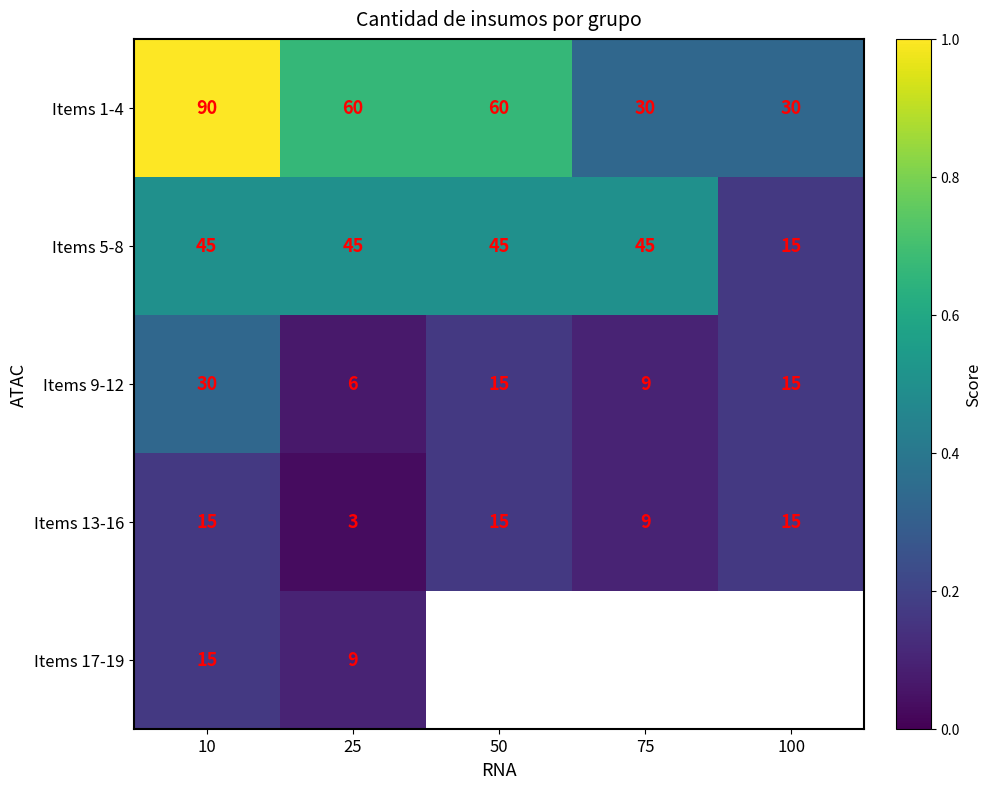

Is the value of Items 9-12 at 75 greater than the value of Items 13-16 at 10?

No